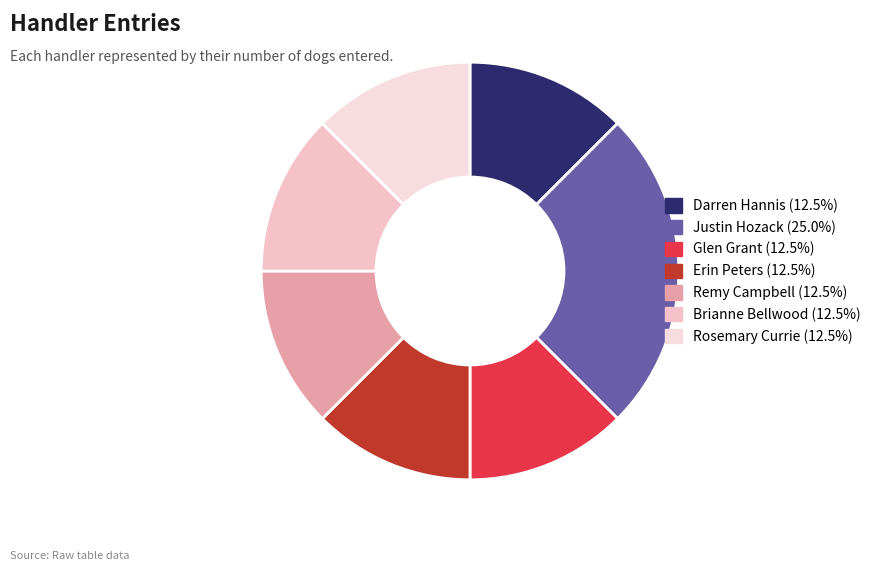

How much of the chart is everything except Rosemary Currie?

87.5%